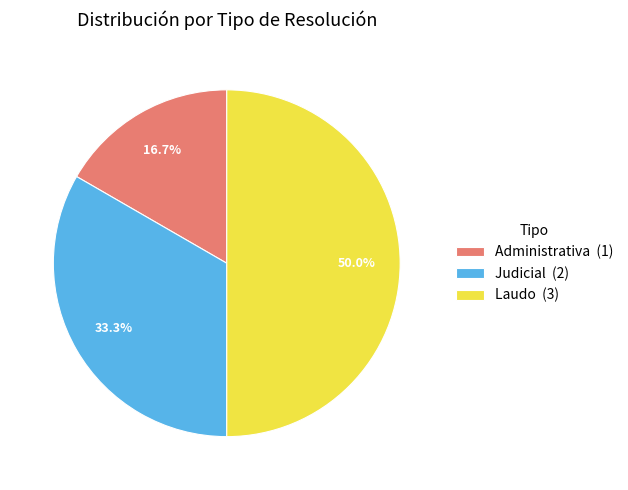

Which has a higher value, Administrativa or Laudo?

Laudo